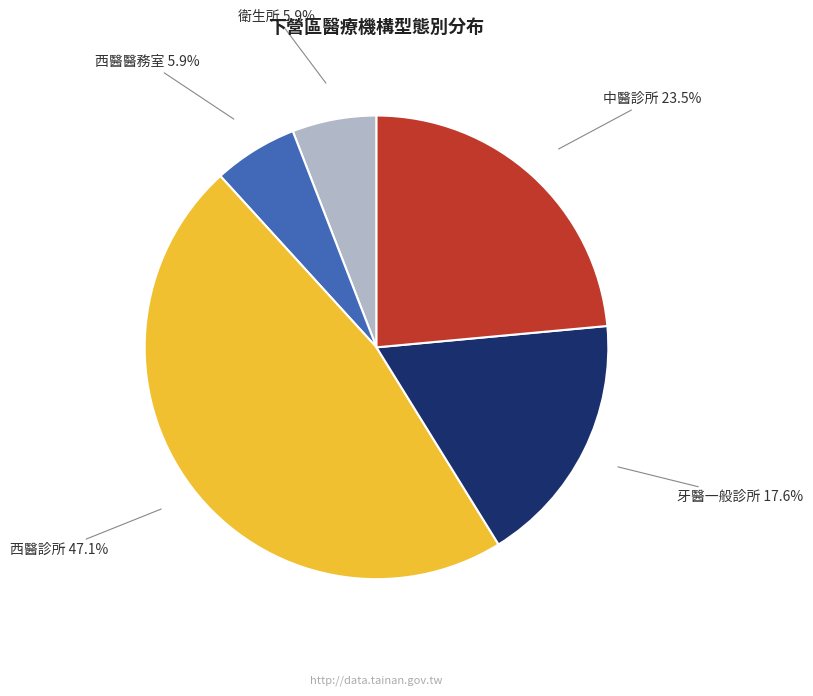

Combined, do 中醫診所 and 西醫診所 account for over 50%?

Yes